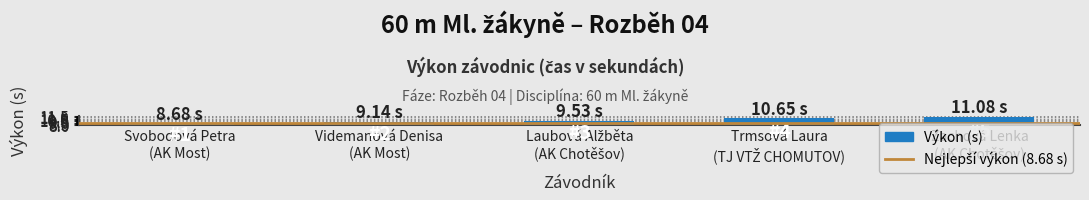

What is the difference between the maximum and minimum values?

2.4